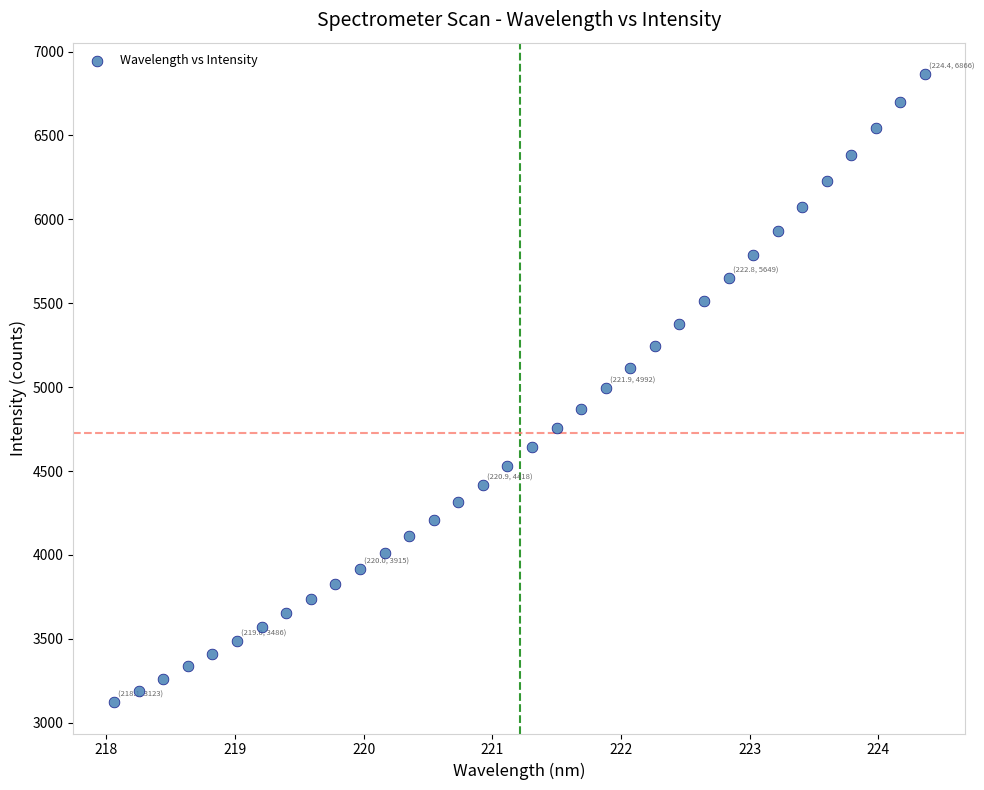

What is the range of X values (max minus min)?

6.3